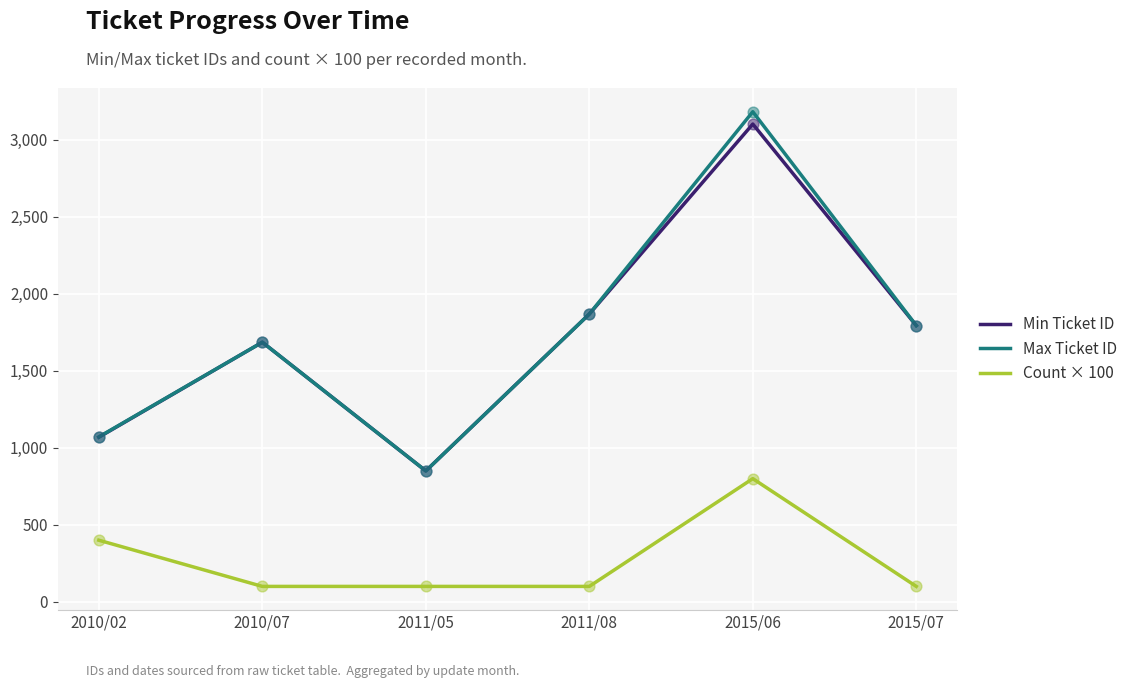

At which category is the sum across all series the highest?

2015/06